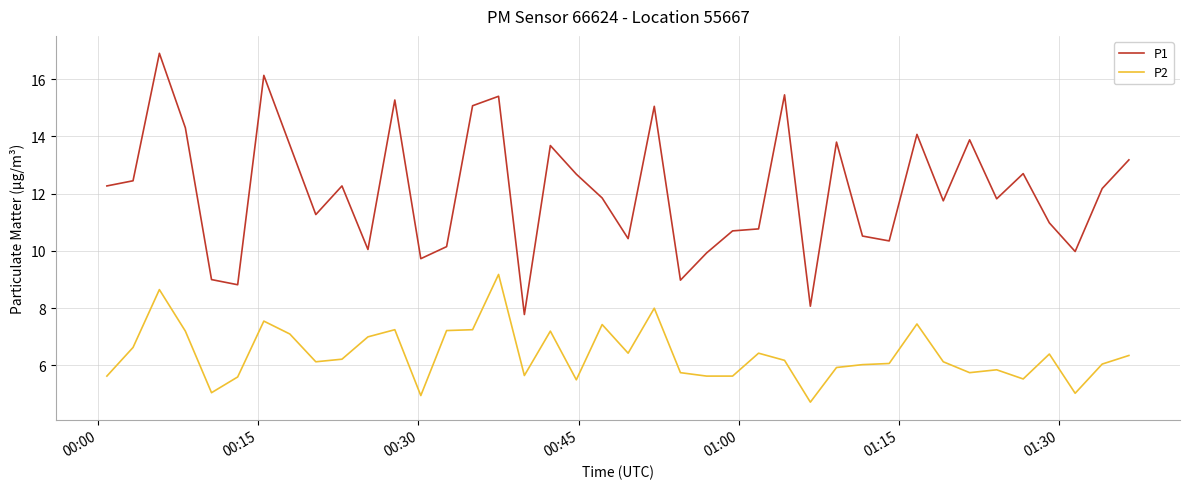

Which series has the largest total across all categories?

P1